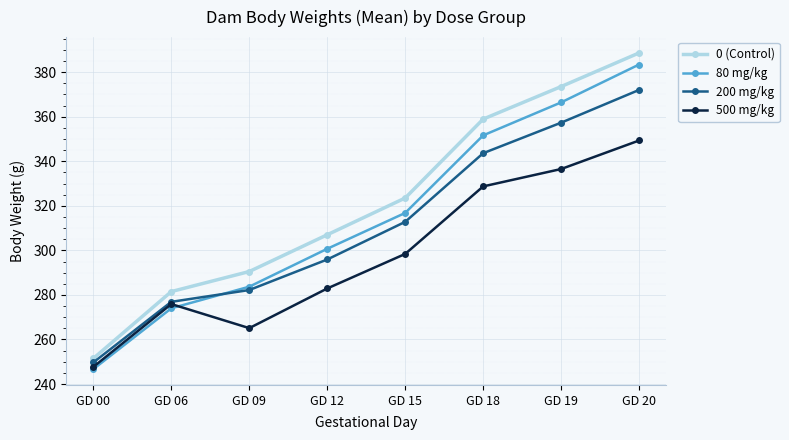

At GD 12, list the series in order from largest to smallest.

0 (Control), 80 mg/kg, 200 mg/kg, 500 mg/kg